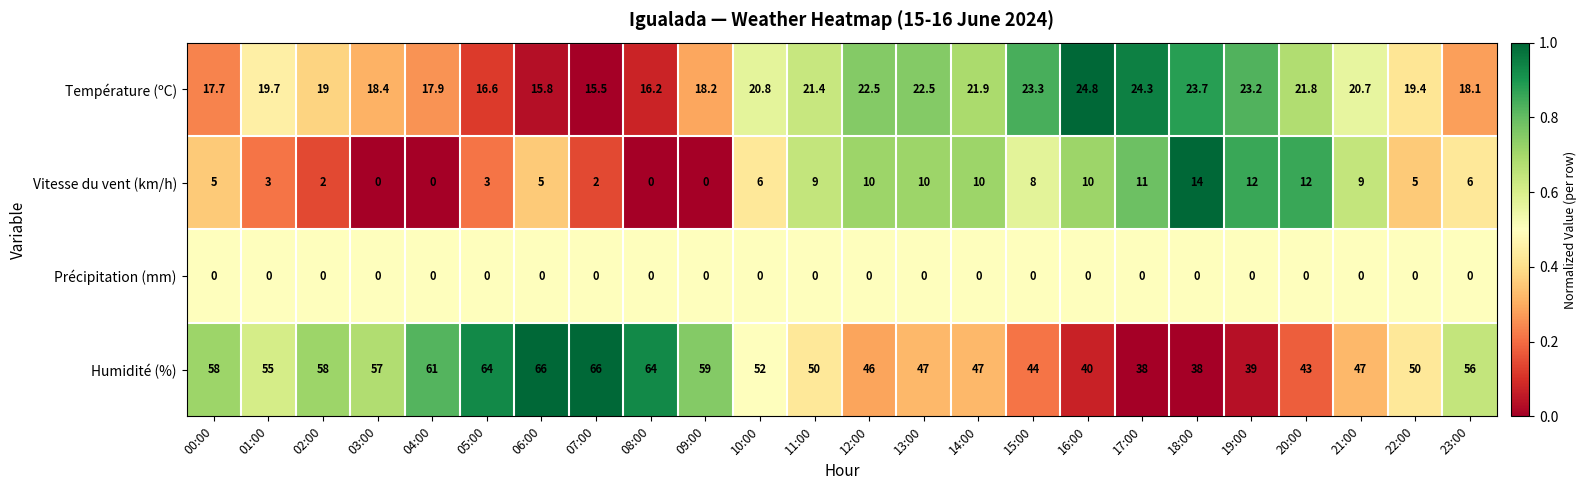

How many data points does each series have?

24